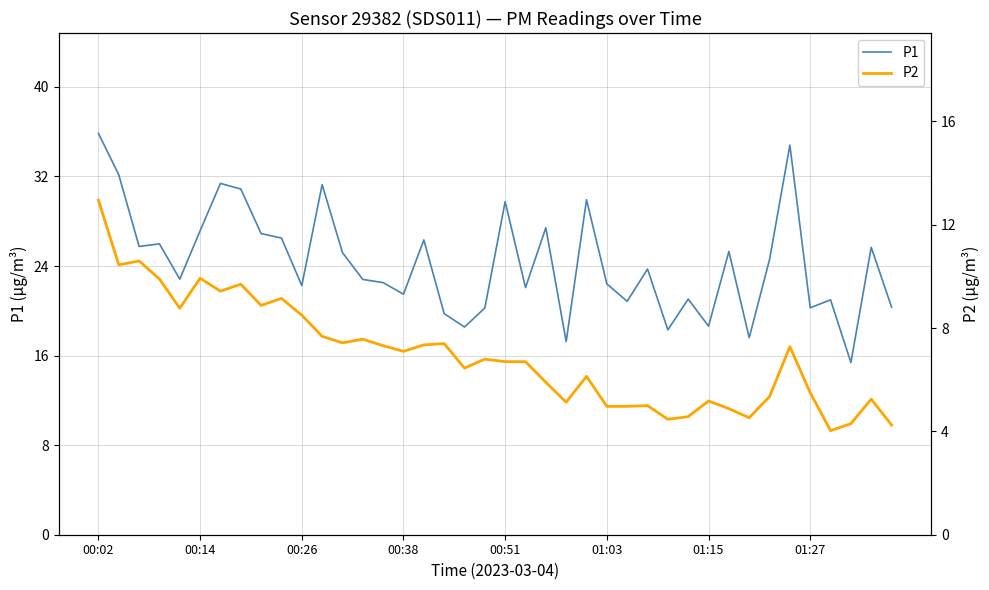

How many lines are shown in the chart?

2